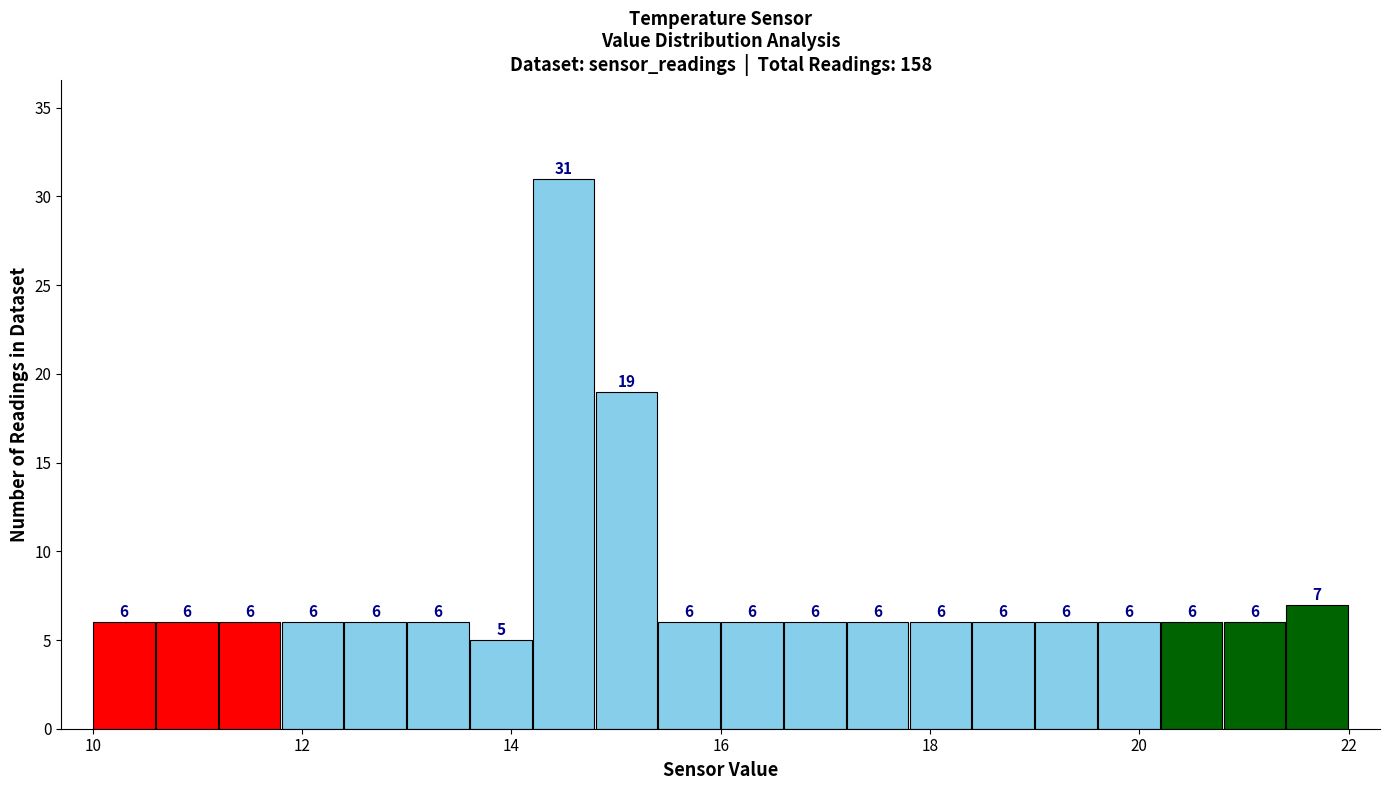

Around what value on the x-axis is the tallest bar? Give the approximate position of its centre, as read against the axis.

14.6